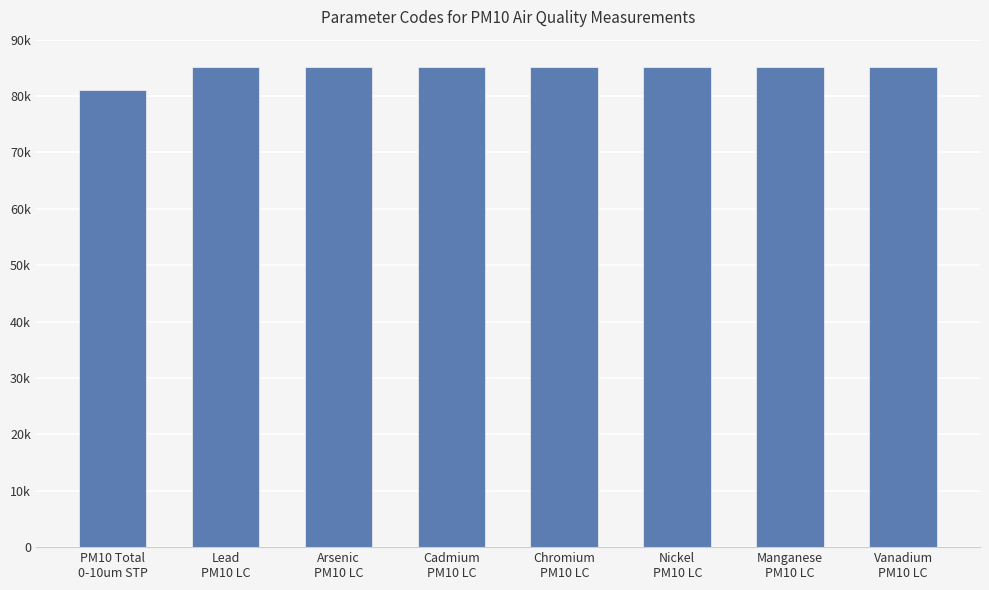

What is the change in value from PM10 Total
0-10um STP to Manganese
PM10 LC?

+4030